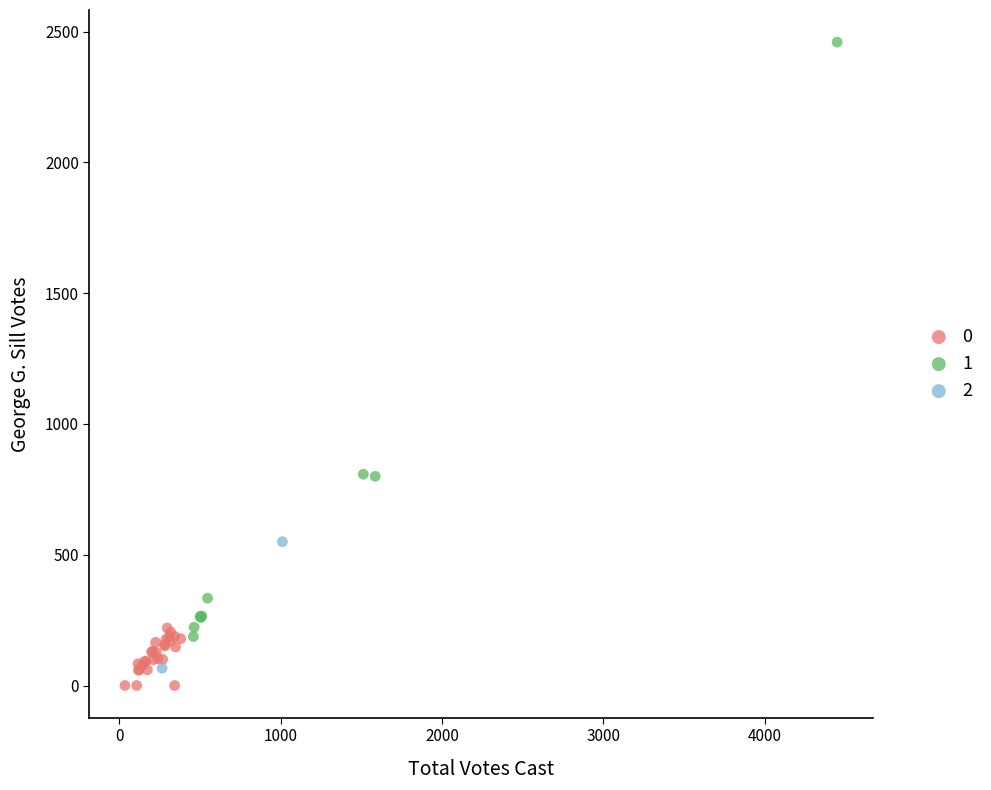

What are all the series names shown in the legend?

0, 1, 2